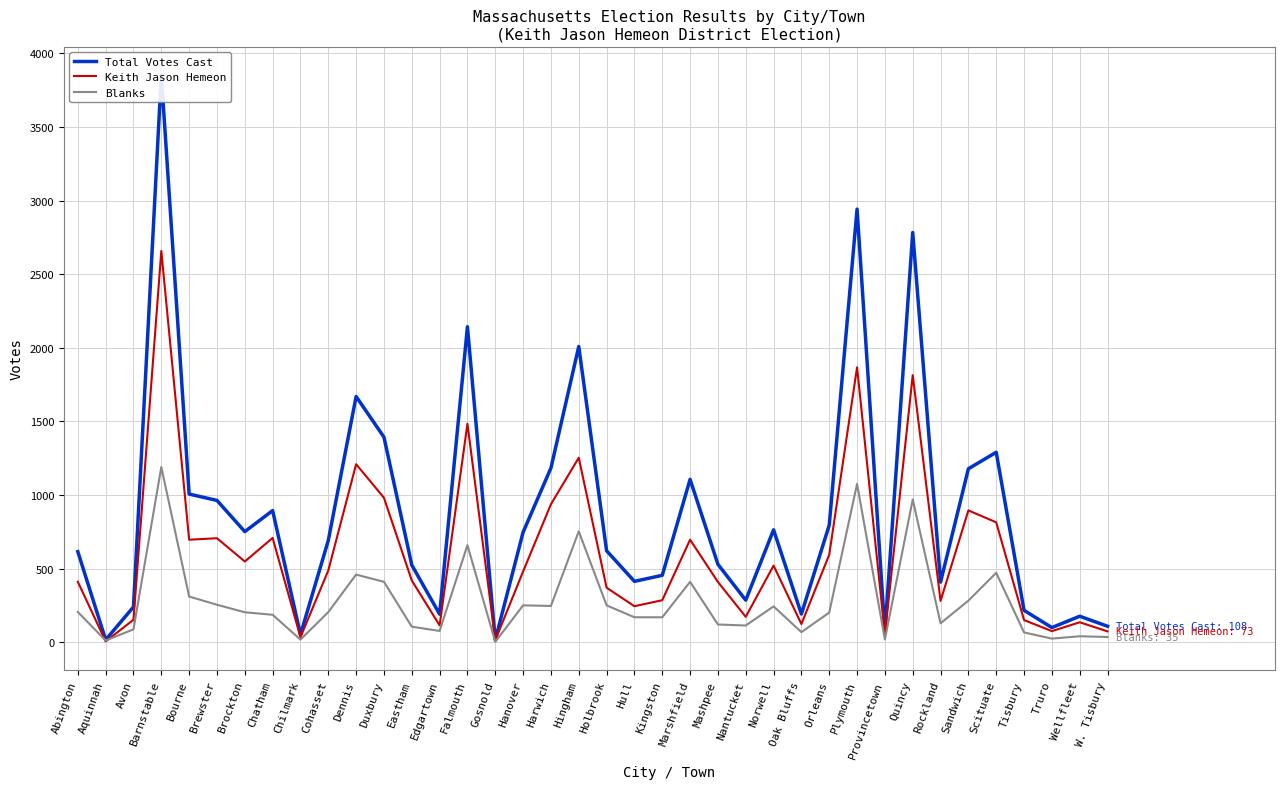

Where is Keith Jason Hemeon nearest to the value 1331?

Hingham